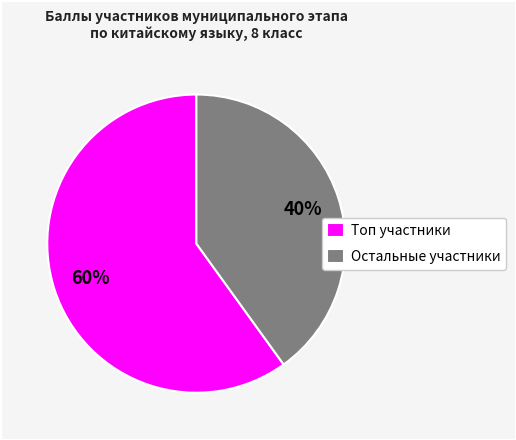

Count the number of slices in the pie.

2